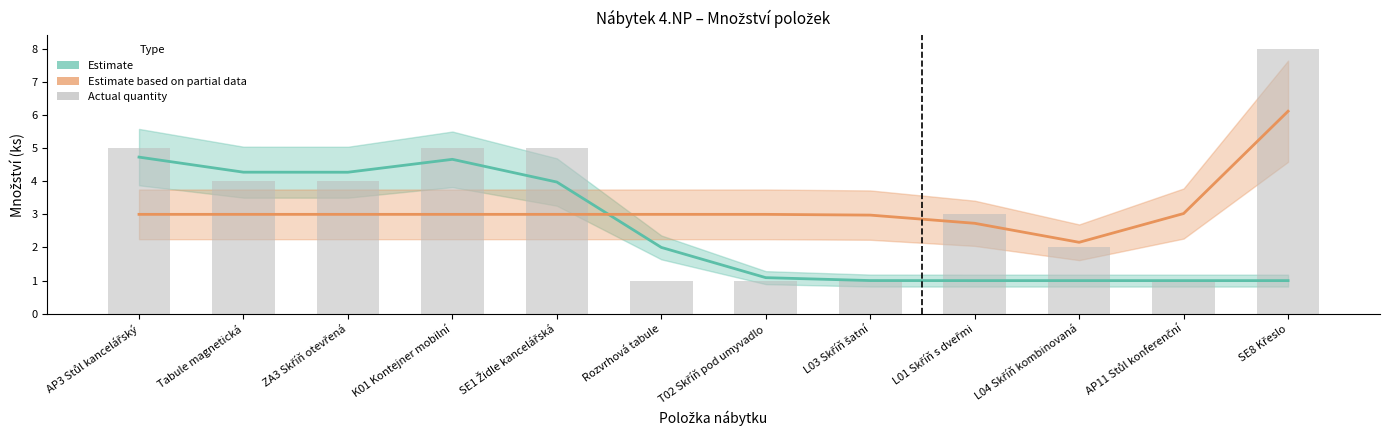

The value of Estimate based on partial data at Rozvrhová tabule is 3.0. True or false?

True